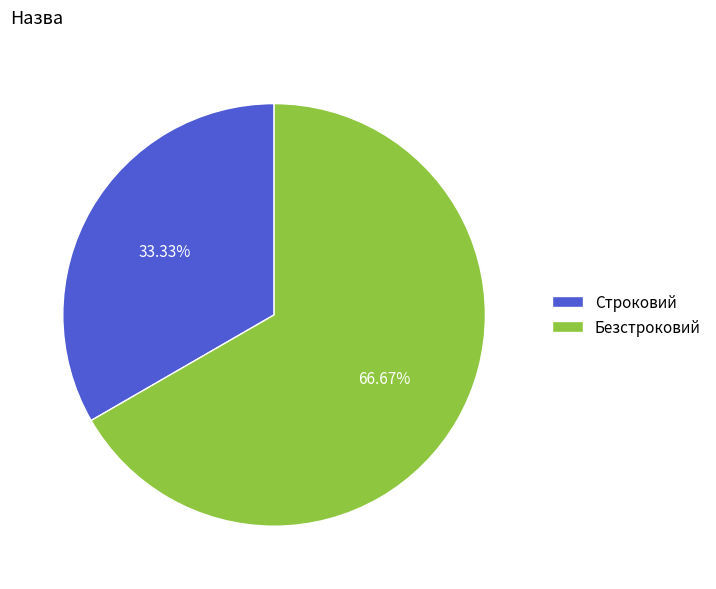

To the nearest percent, what is the combined percentage of Строковий and Безстроковий?

100%